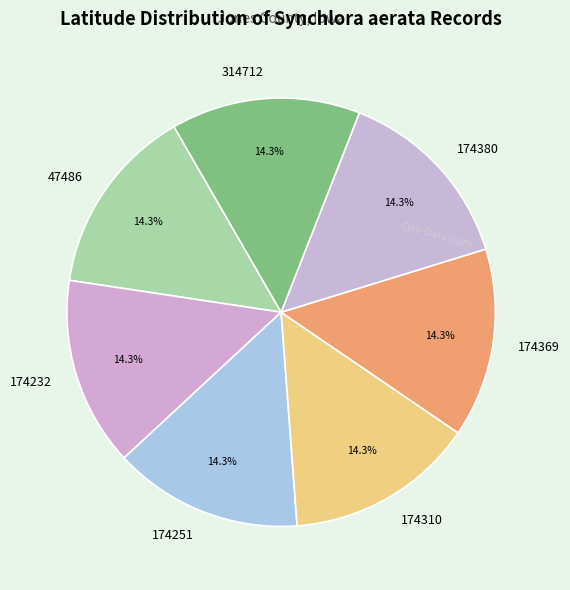

What percentage is NOT represented by 47486?

85.7%